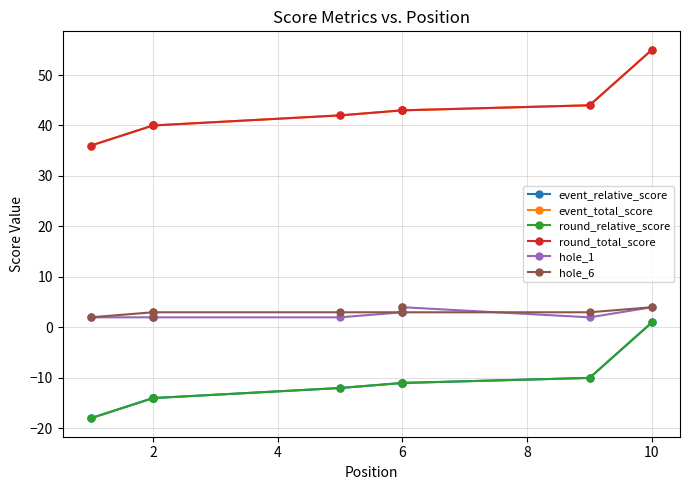

What is the highest value of the hole_6 series?

4